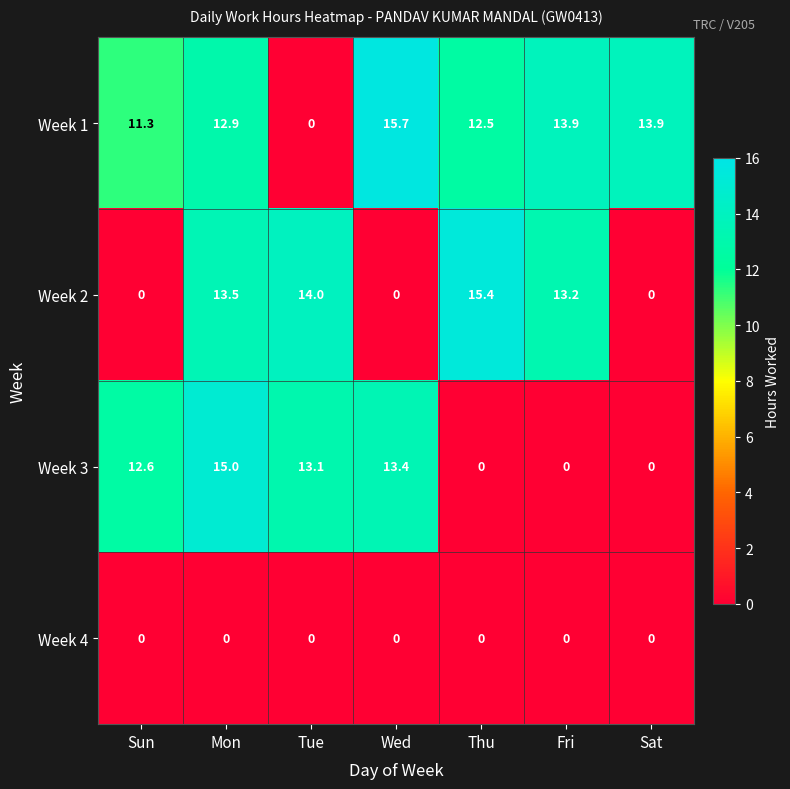

Which series has the largest total across all categories?

Week 1